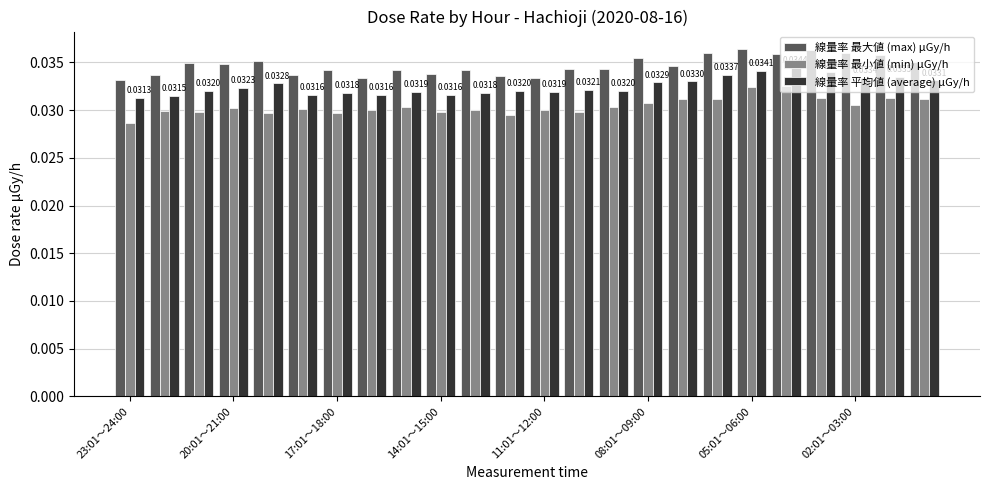

At how many categories does at least one series exceed 0?

24